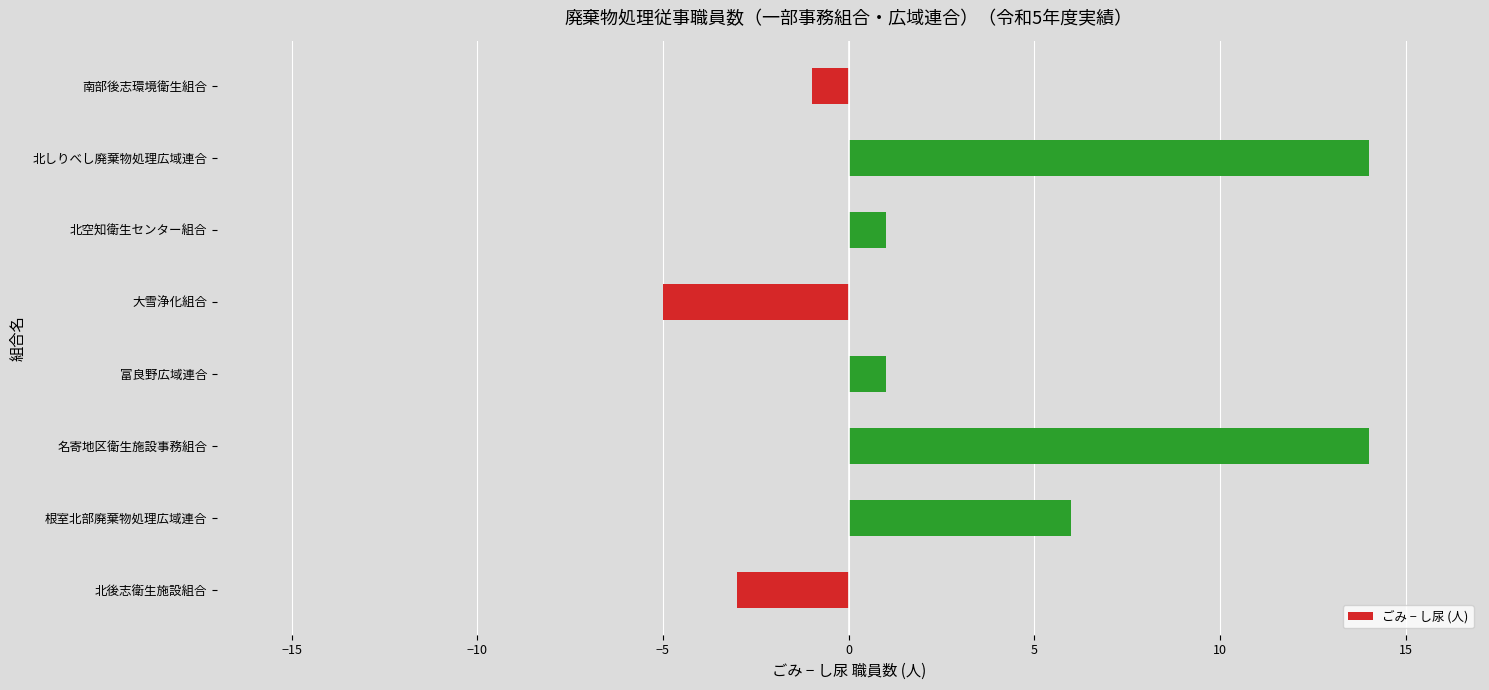

Reading bottom to top, what are all the values shown in this chart?

-3	6	14	1	-5	1	14	-1